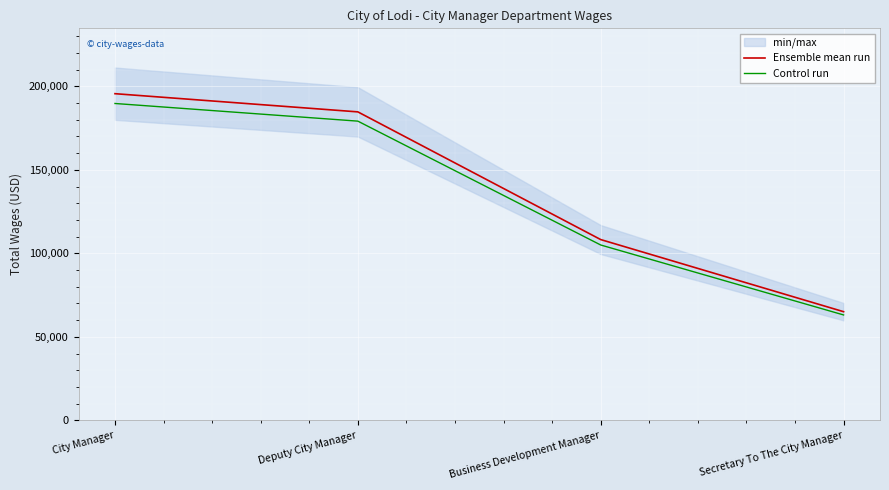

Reading left to right, transcribe all the data shown in this chart.

Ensemble mean run: 195576.0	184685.0	108253.0	65096.0
Control run: 189708.7	179144.4	105005.4	63143.1